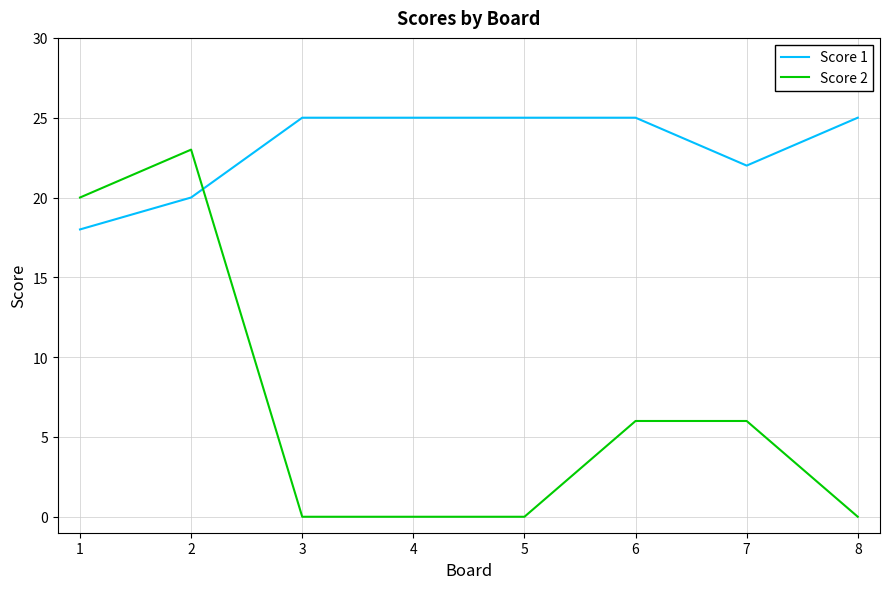

Which series has the largest total across all categories?

Score 1